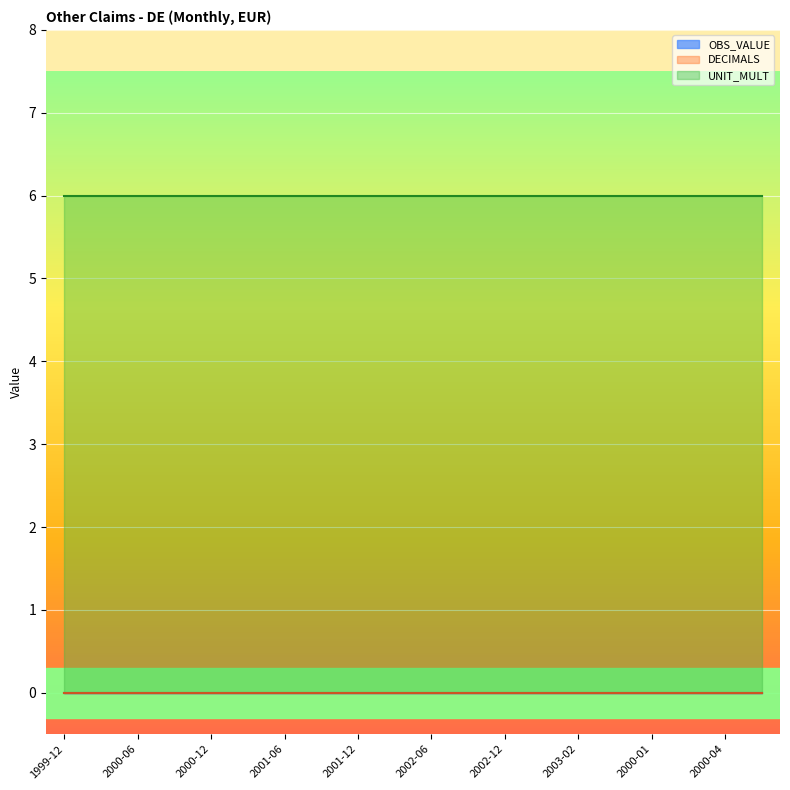

How many lines are shown in the chart?

3